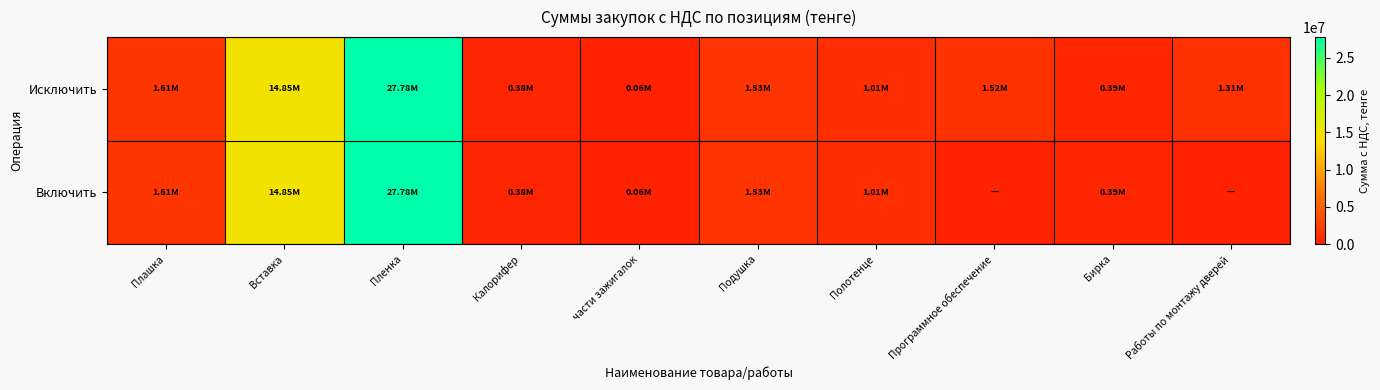

Reading right to left, extract all data points from this chart.

Исключить: Работы по монтажу дверей=1310848.0	Бирка=392000.0	Программное обеспечение=1517913.6	Полотенце=1006656.0	Подушка=1527960.0	части зажигалок=64960.0	Калорифер=376320.0	Пленка=27780480.0	Вставка=14851170.7	Плашка=1613315.2
Включить: Работы по монтажу дверей=0.0	Бирка=392000.0	Программное обеспечение=0.0	Полотенце=1006656.0	Подушка=1527960.0	части зажигалок=64960.0	Калорифер=376320.0	Пленка=27780480.0	Вставка=14851170.7	Плашка=1613315.2